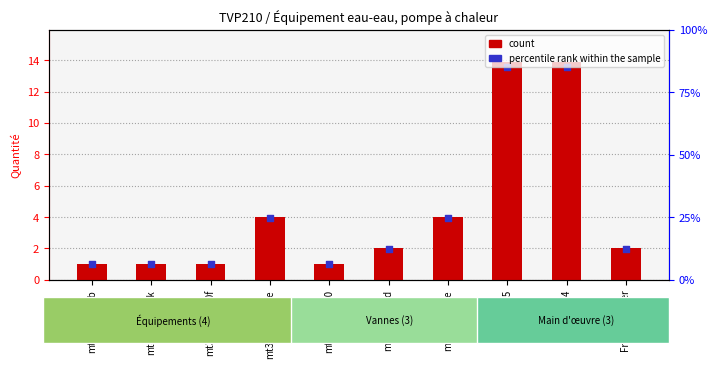

Which series has the widest spread of Y values?

count